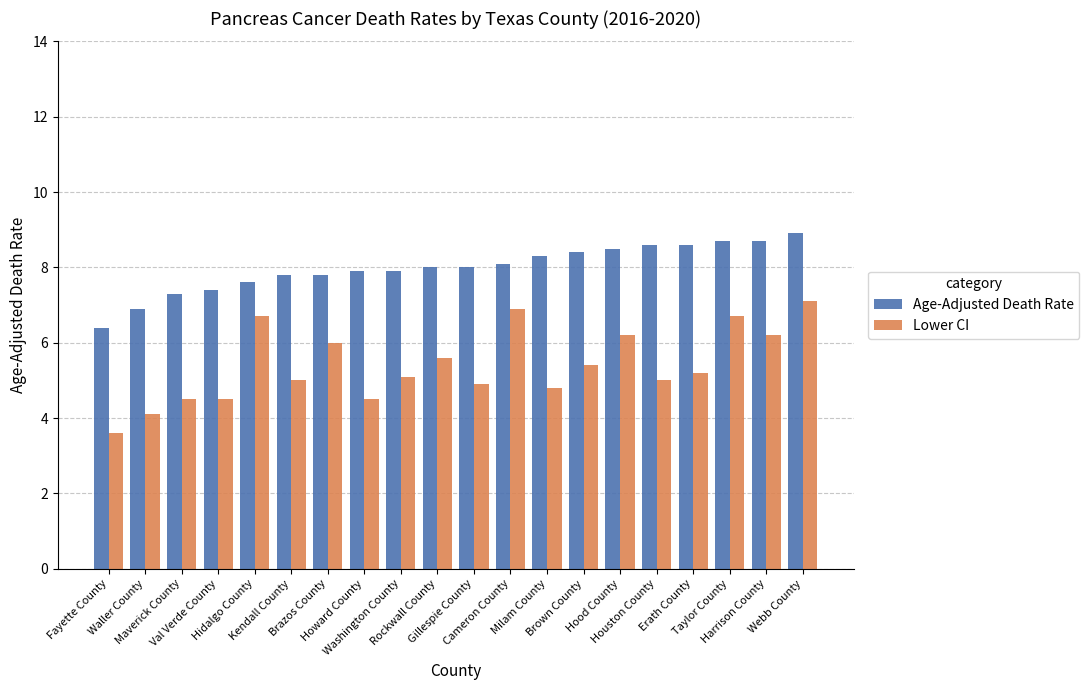

Which series changed the most between Washington County and Webb County?

Lower CI